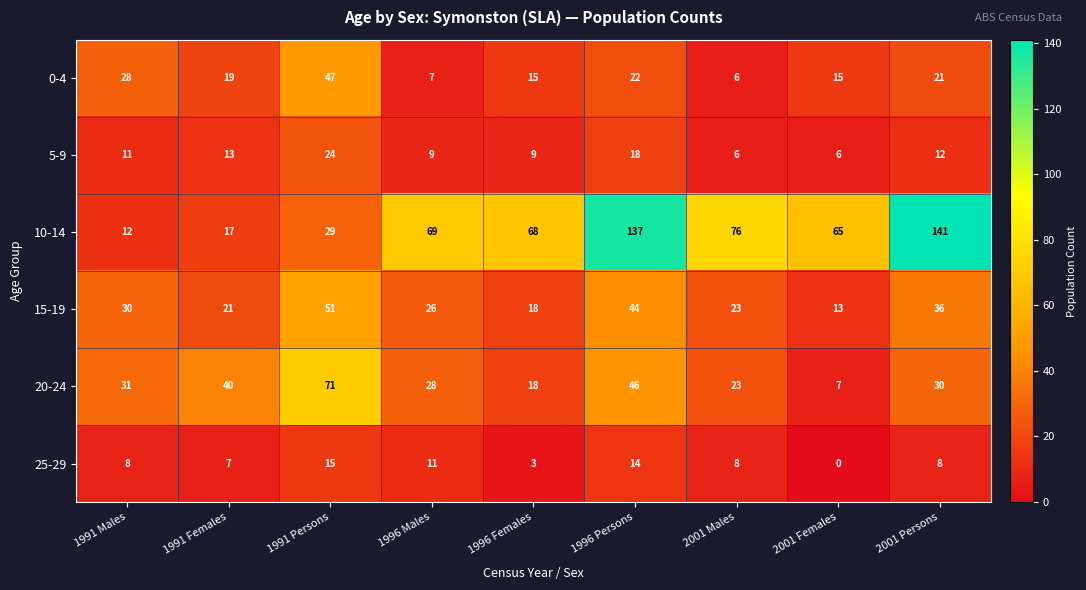

Count the number of data series in this chart.

6